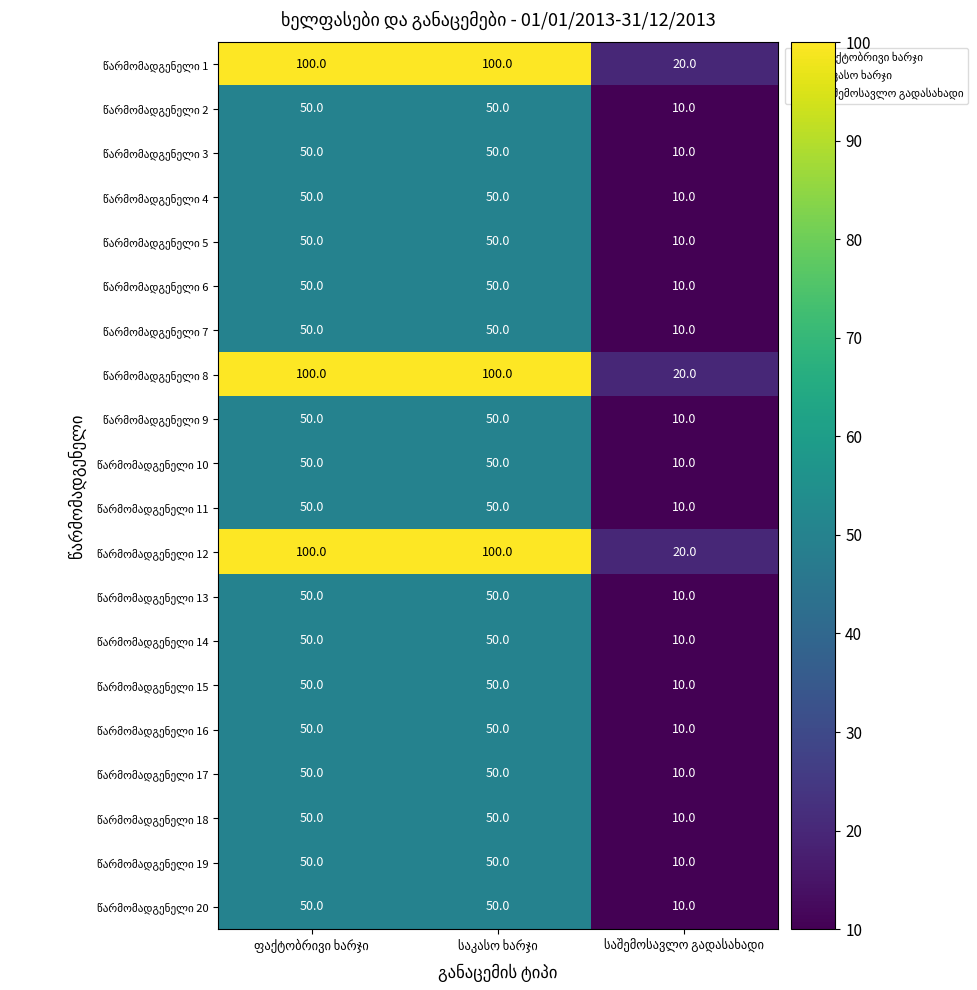

What is the smallest value displayed?

10